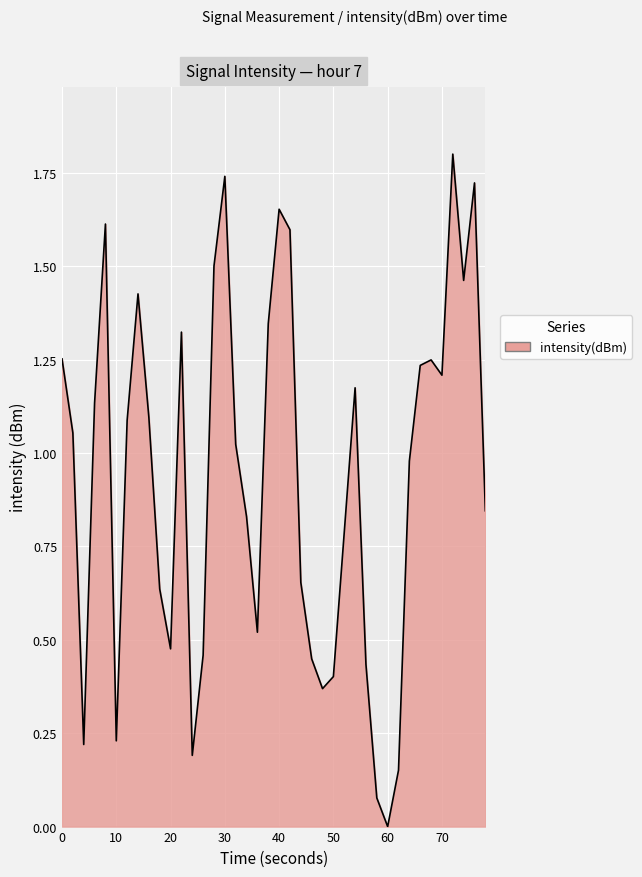

What is the greatest value displayed?

1.8